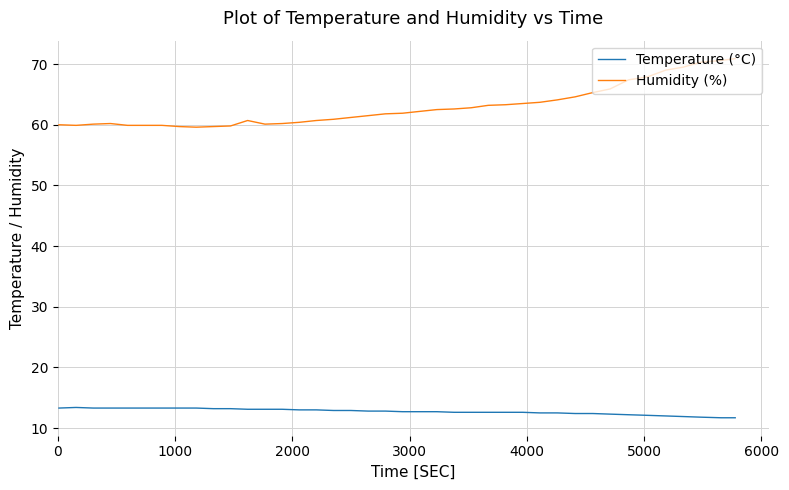

Which series has the widest spread of values?

Humidity (%)